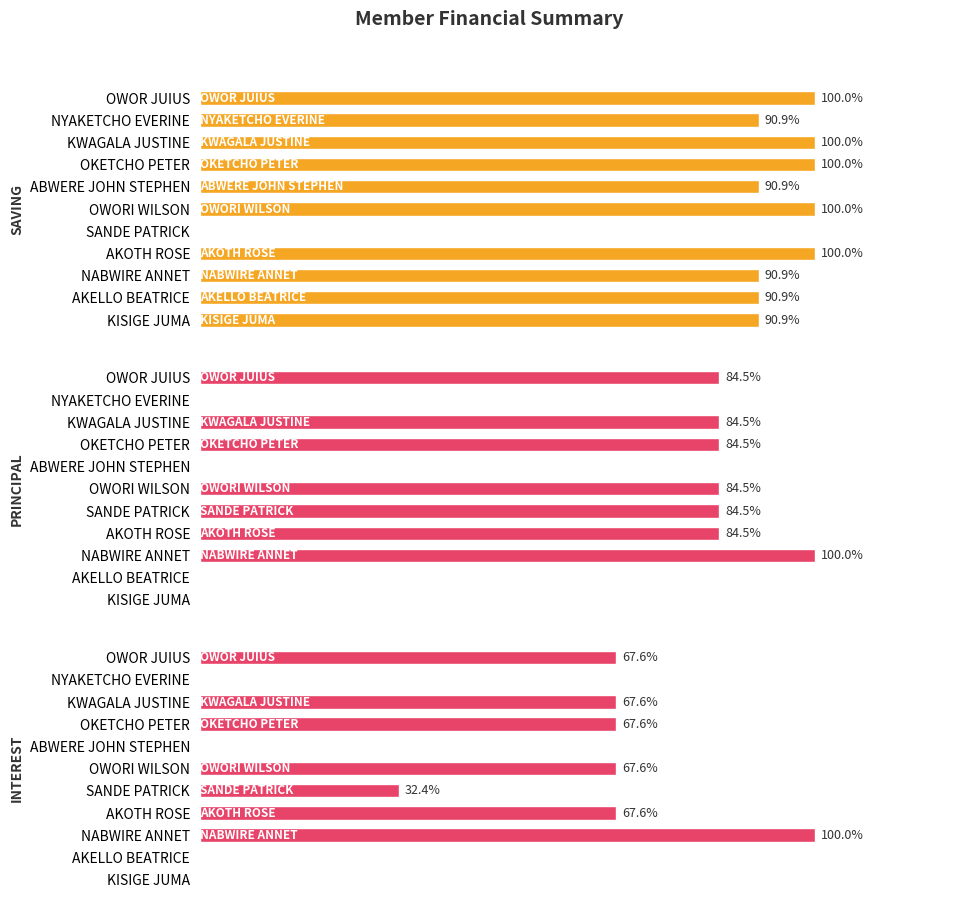

What is the difference between the highest and lowest values at AKELLO BEATRICE?

2000